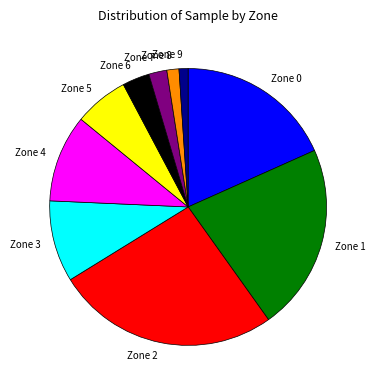

What is the ratio of the value at Zone 2 to the value at Zone 0?

1.4